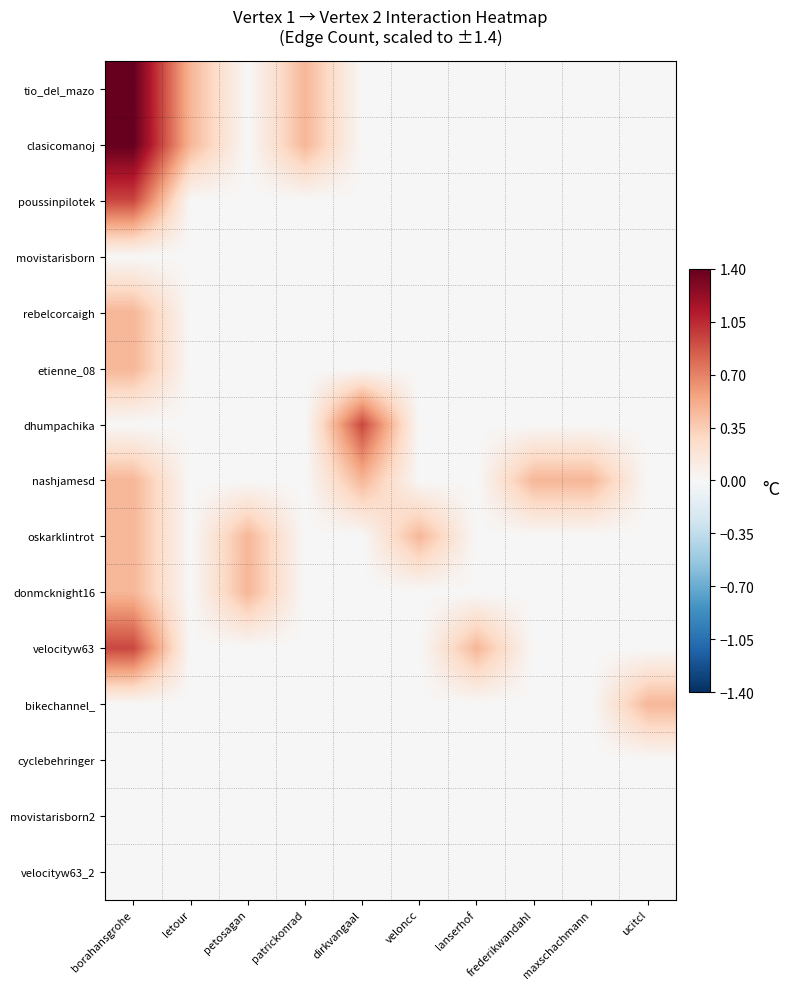

List the series in order of their peak value, highest first.

tio_del_mazo, clasicomanoj, poussinpilotek, dhumpachika, velocityw63, rebelcorcaigh, etienne_08, nashjamesd, oskarklintrot, donmcknight16, bikechannel_, movistarisborn, cyclebehringer, movistarisborn2, velocityw63_2